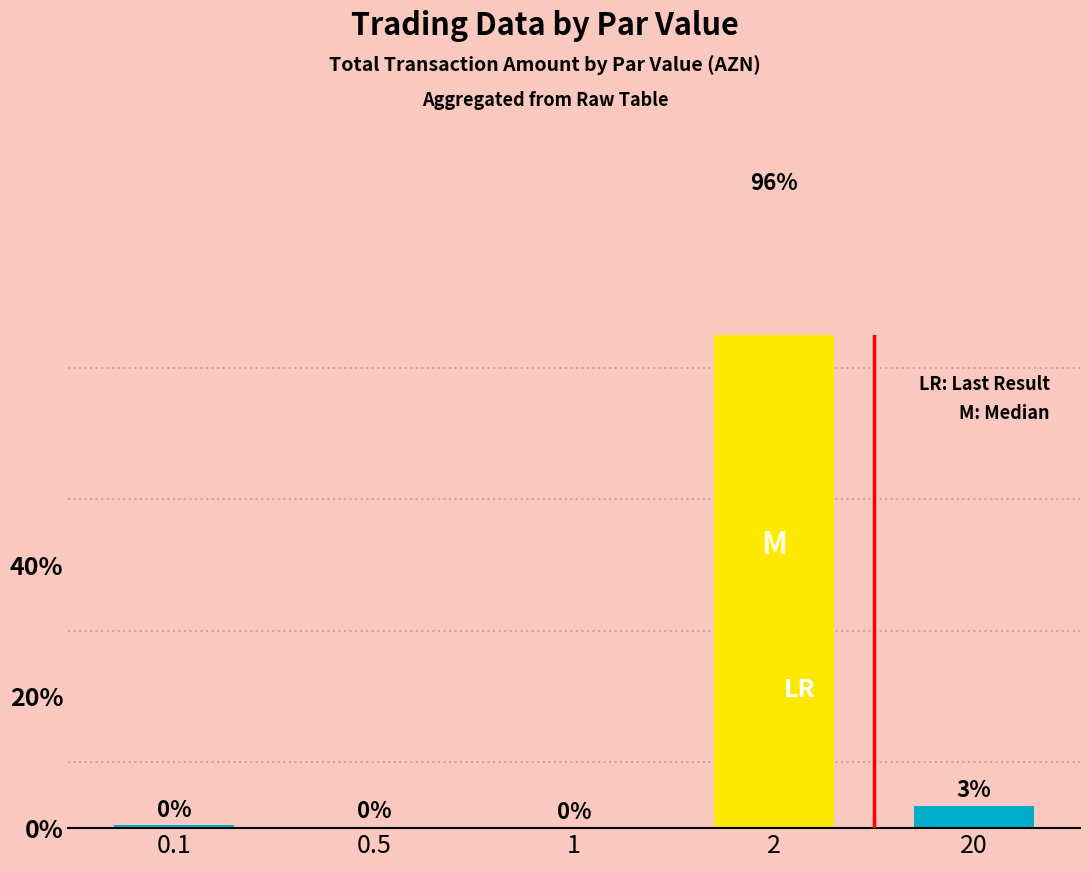

Rank the categories by value from highest to lowest.

2, 20, 0.1, 0.5, 1